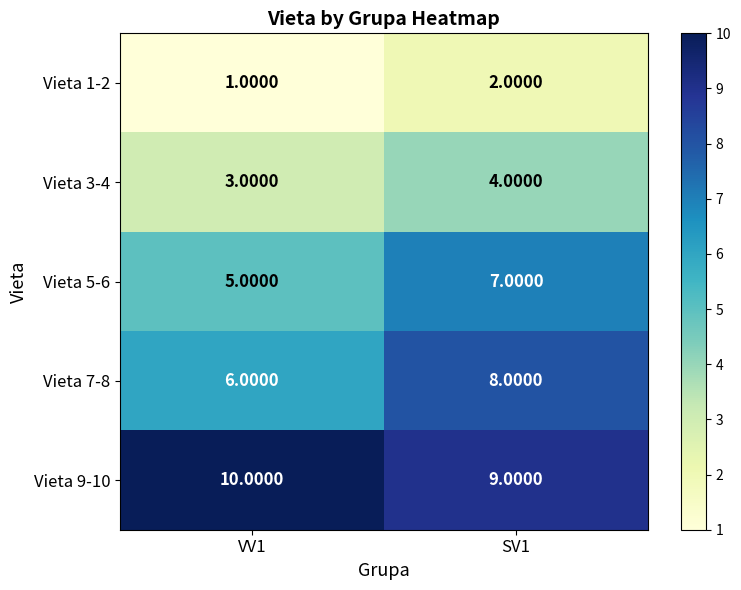

At which category is the sum across all series the highest?

SV1